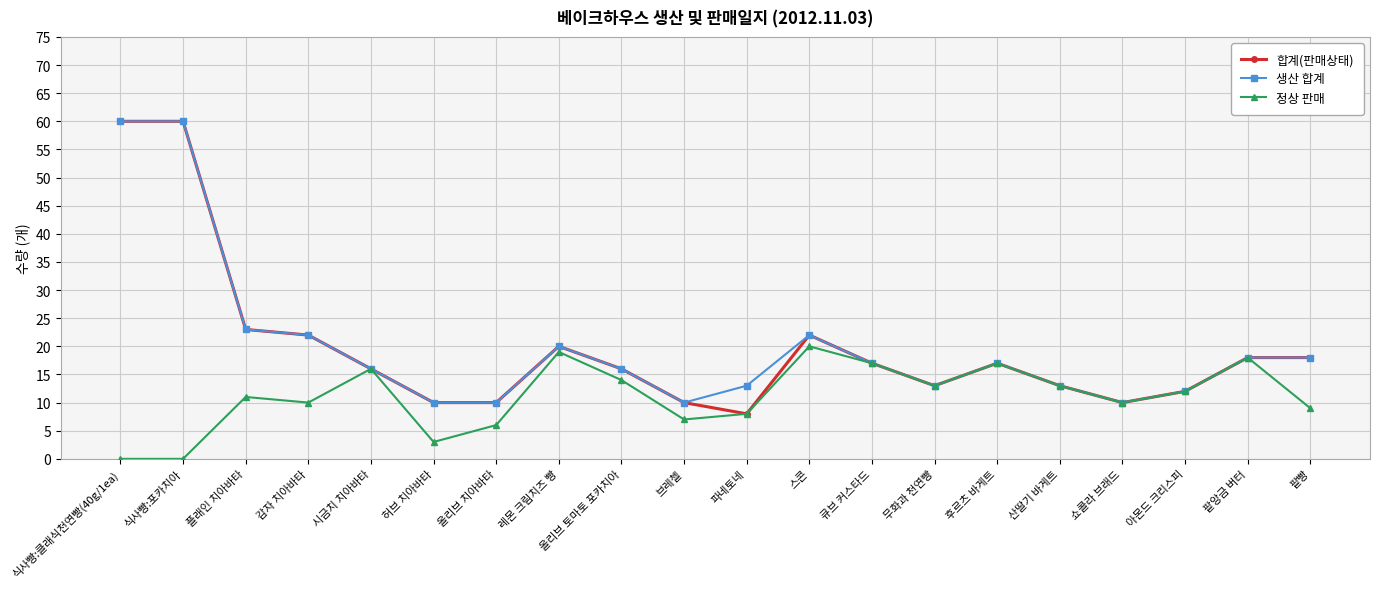

What is the difference between the highest and lowest values at 플래인 치아바타?

12